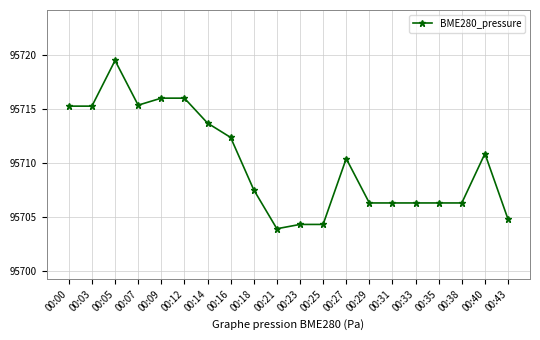

What is the value of the 4th point from the left?

95715.4